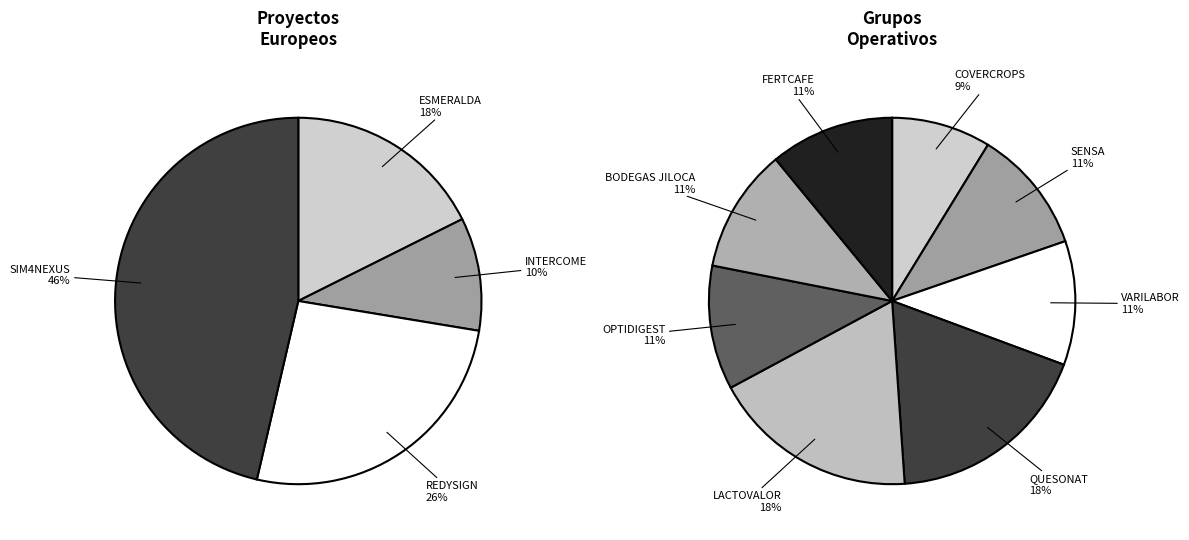

The FERTCAFE slice represents 11% of the pie. True or false?

False